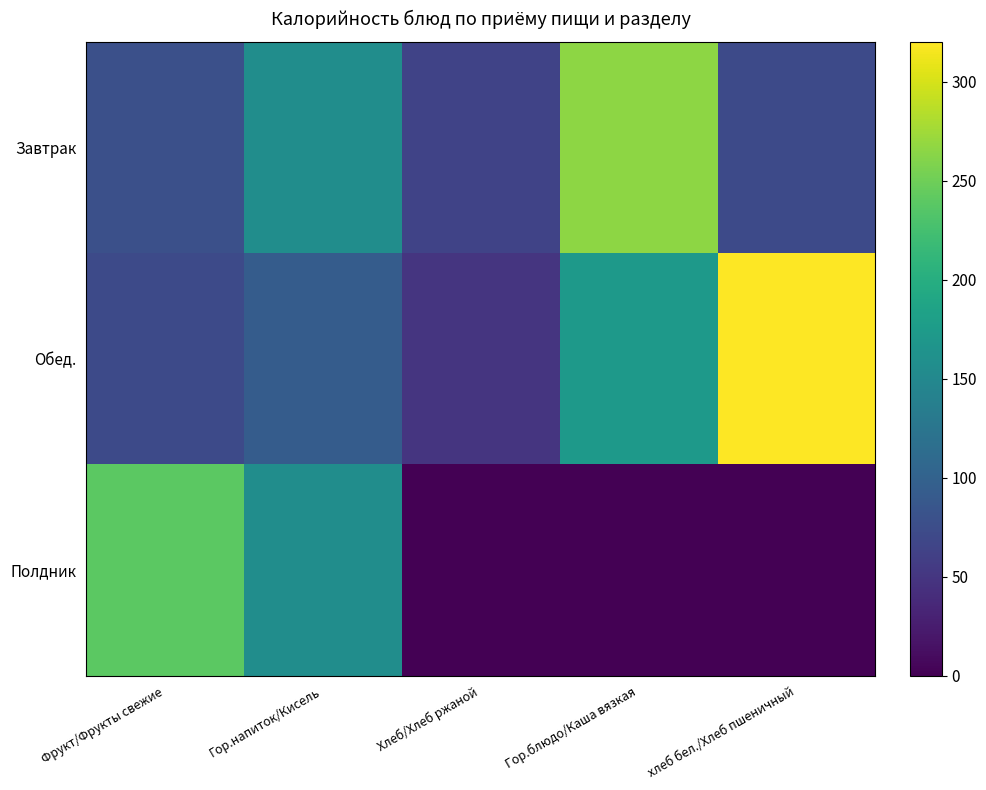

What is the difference between the highest and lowest values at Гор.блюдо/Каша вязкая?

265.9